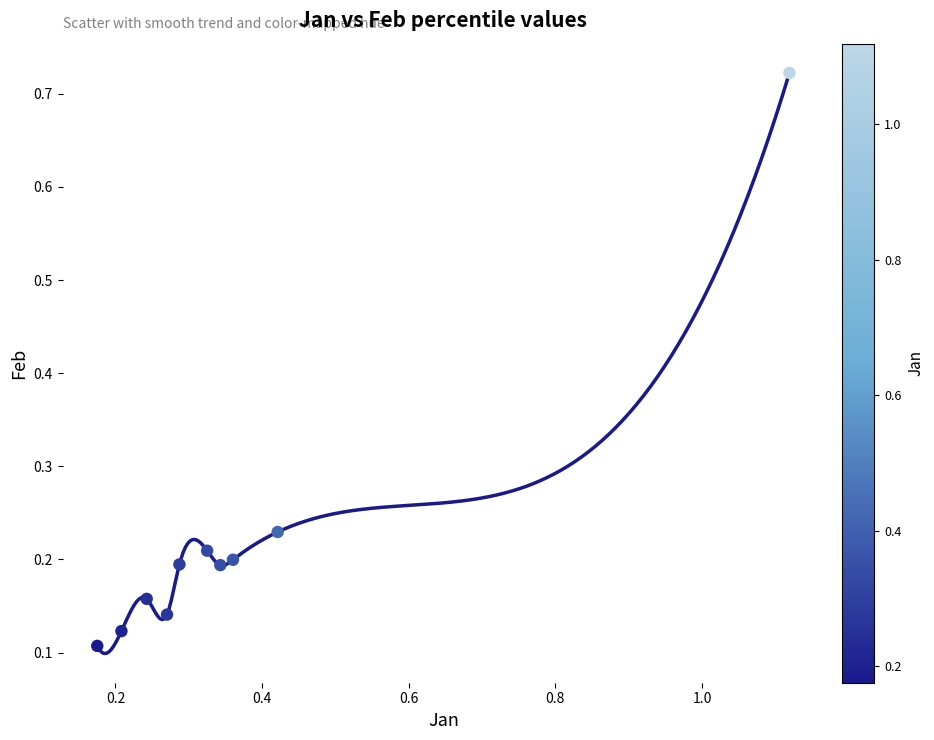

What is the range of X values (max minus min)?

0.9